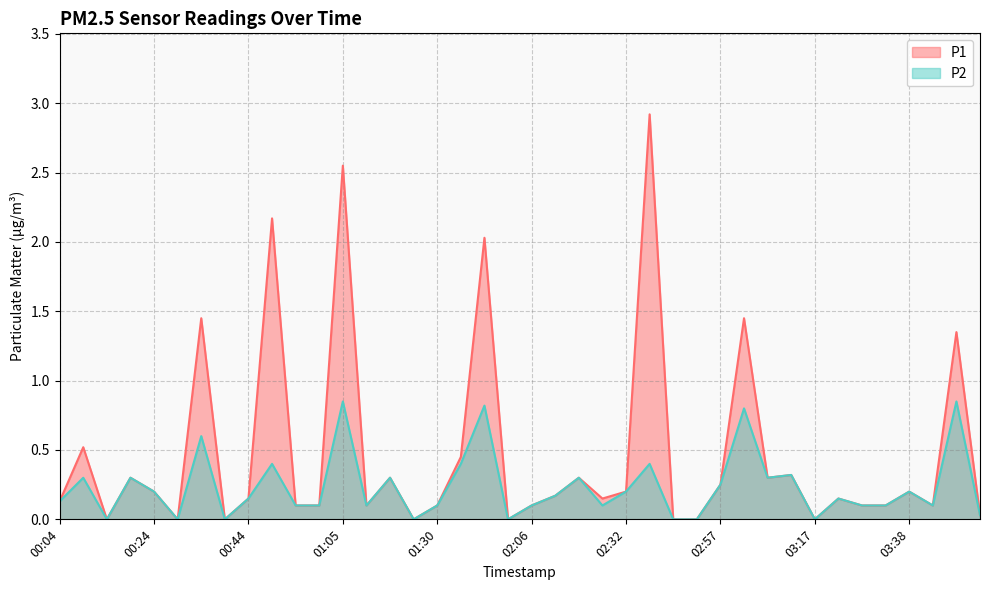

Does the chart have visible grid lines?

Yes